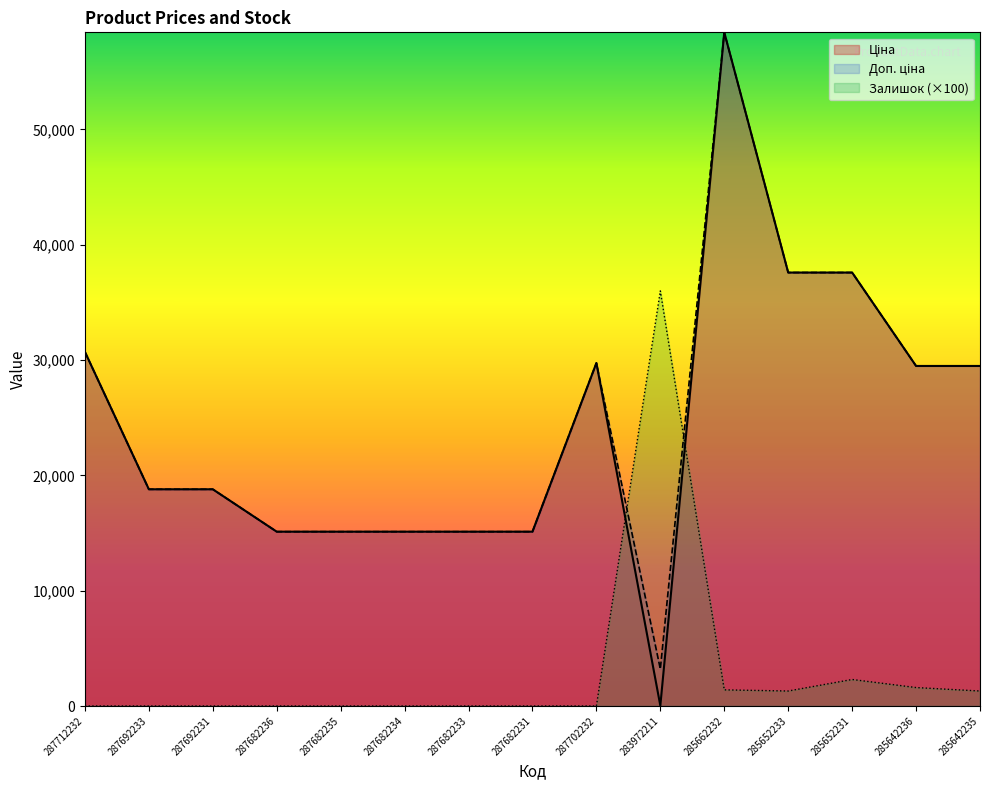

At how many categories does at least one series exceed 31242?

4